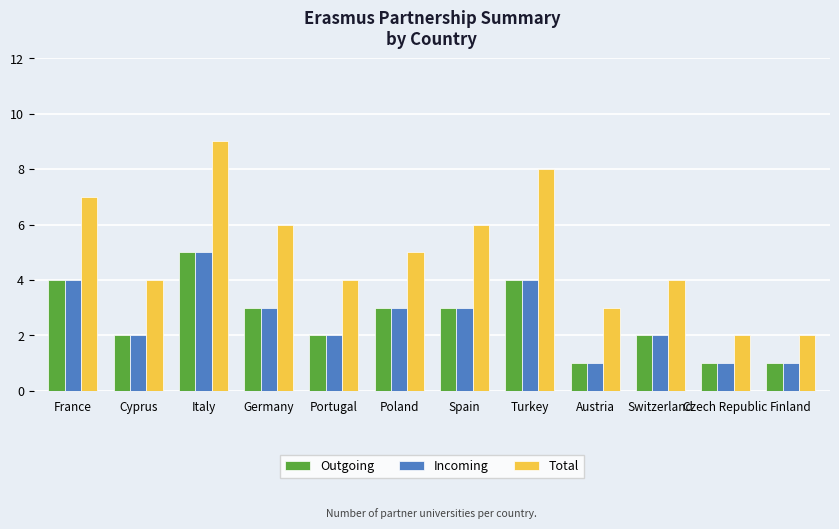

Which series has the largest total across all categories?

Total